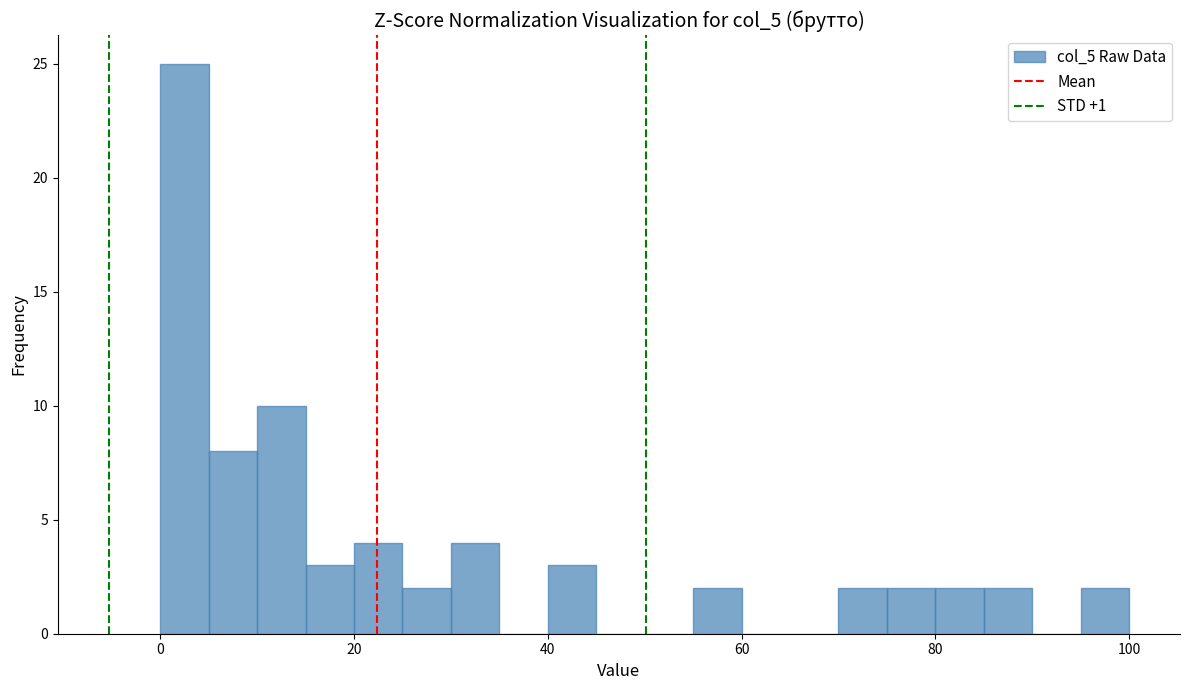

Read against the x-axis, roughly where is the centre of the tallest bar?

2